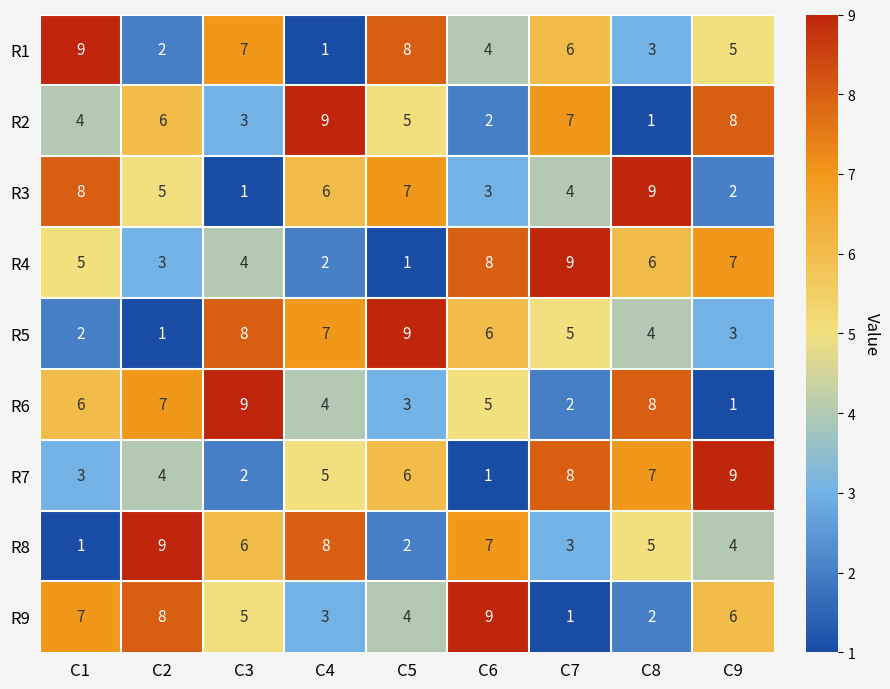

How many data points in R1 are less than 5?

4